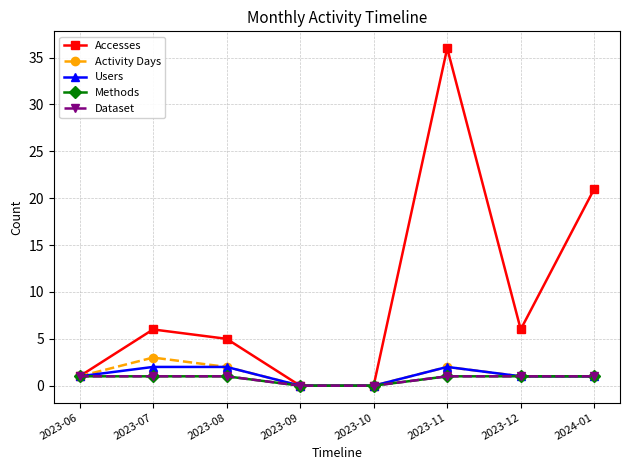

Is the value of Dataset at 2023-09 greater than the value of Users at 2023-08?

No